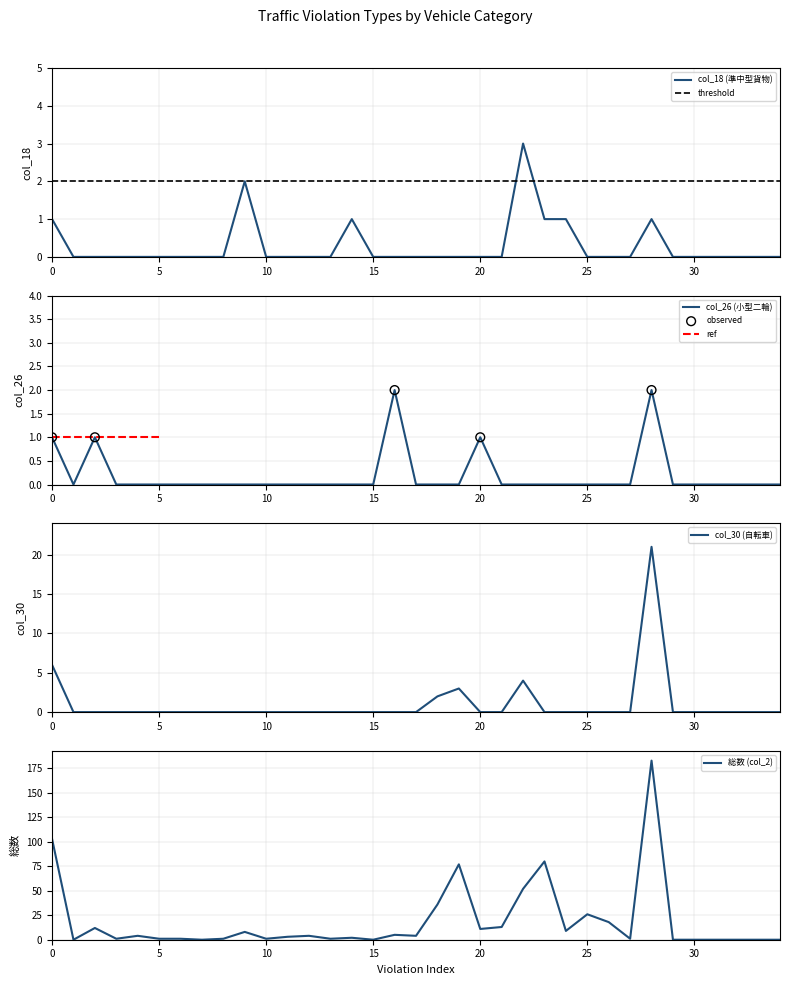

What is the highest value of the col_18 (準中型貨物) series?

3